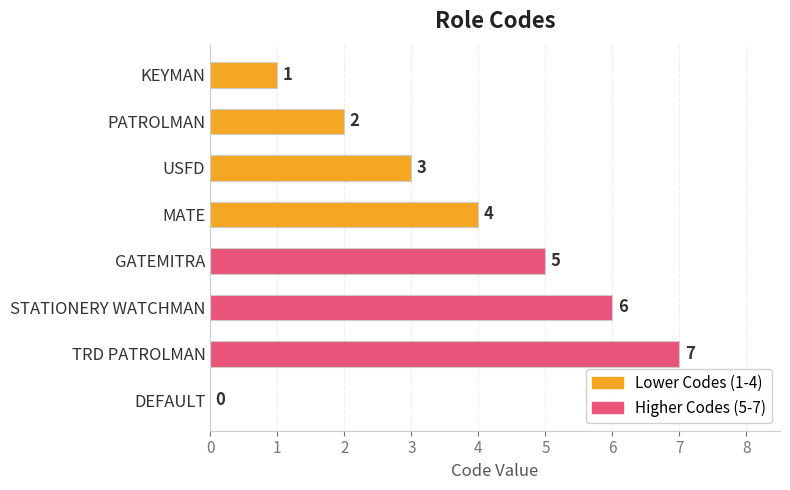

Reading bottom to top, list all the values displayed in this chart.

DEFAULT=0	TRD PATROLMAN=7	STATIONERY WATCHMAN=6	GATEMITRA=5	MATE=4	USFD=3	PATROLMAN=2	KEYMAN=1